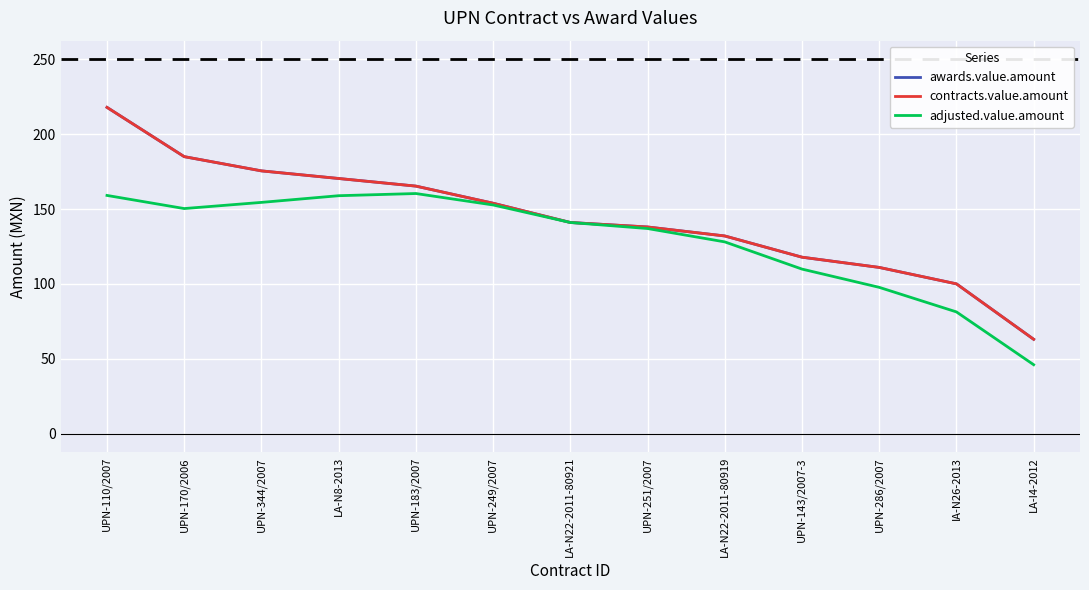

In adjusted.value.amount, how many points are higher than both neighbors (excluding endpoints)?

1